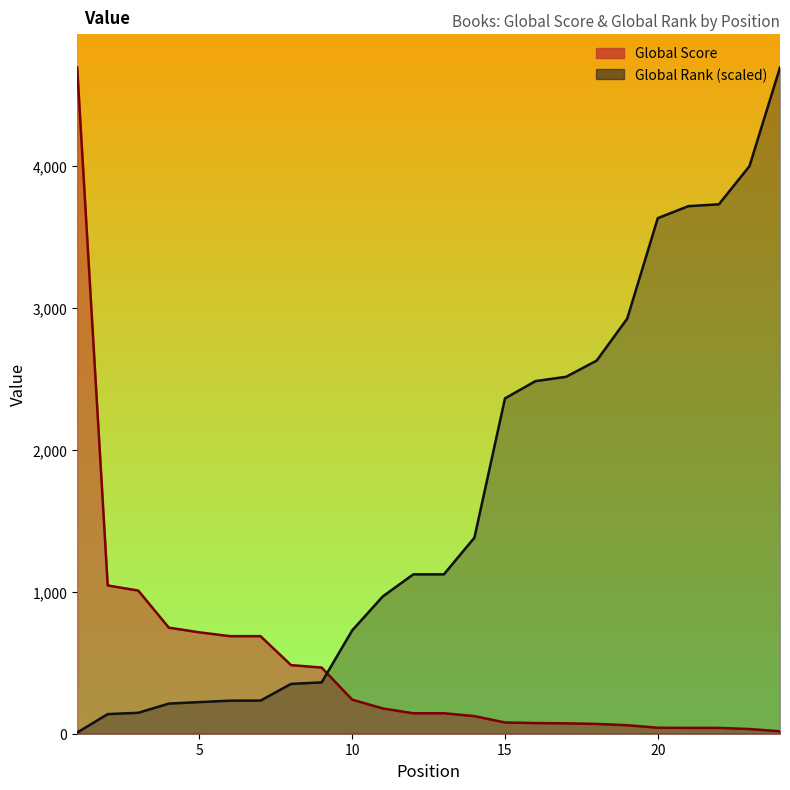

At which category is the sum across all series the highest?

24